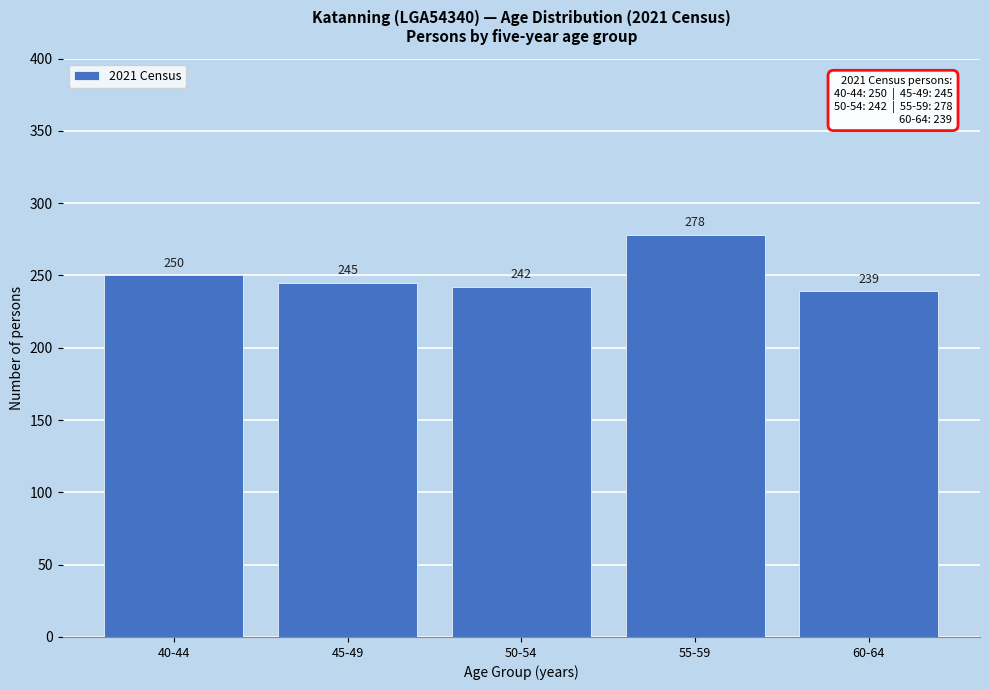

Reading right to left, list all the values displayed in this chart.

60-64=239	55-59=278	50-54=242	45-49=245	40-44=250